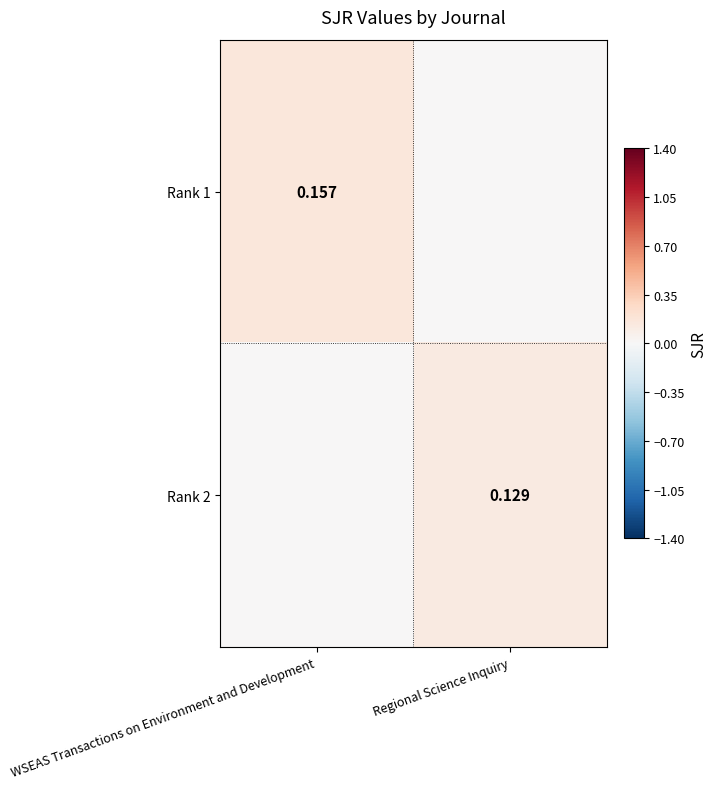

How many values in Rank 1 are above zero?

1